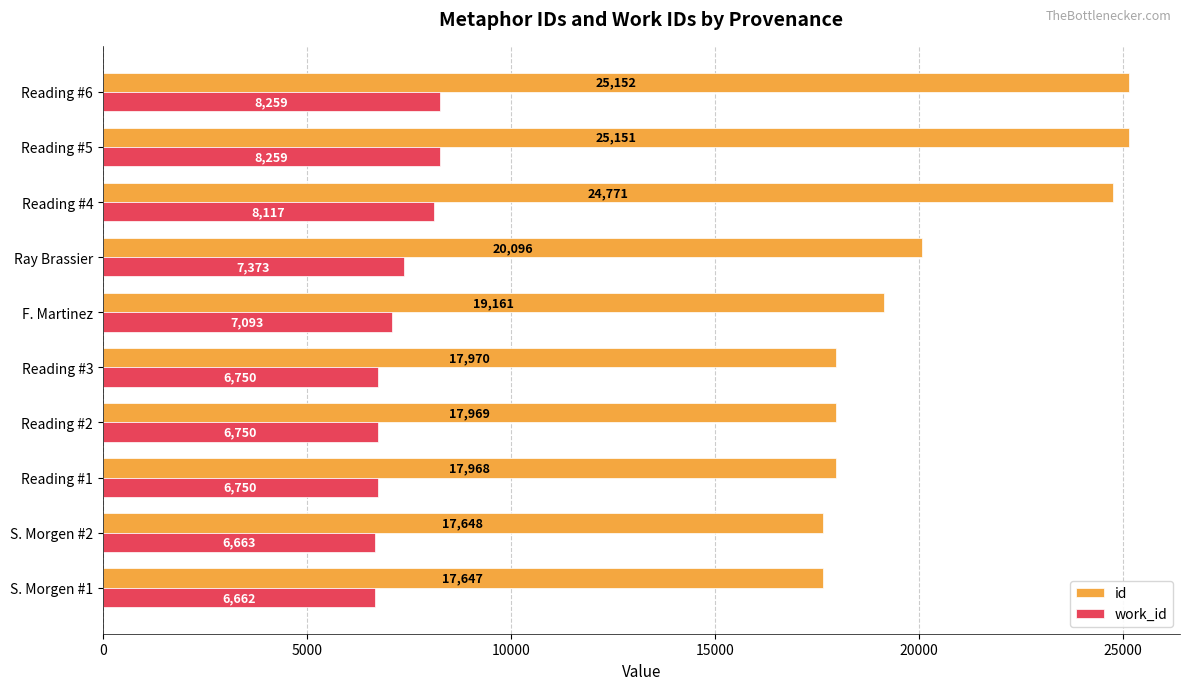

What is the difference between the maximum and minimum values in the work_id series?

1597